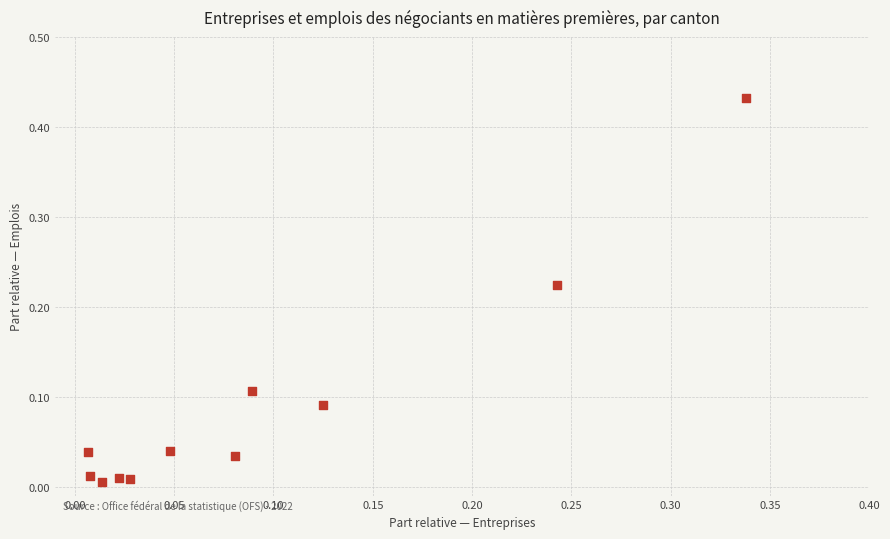

What is the range of X values (max minus min)?

0.3